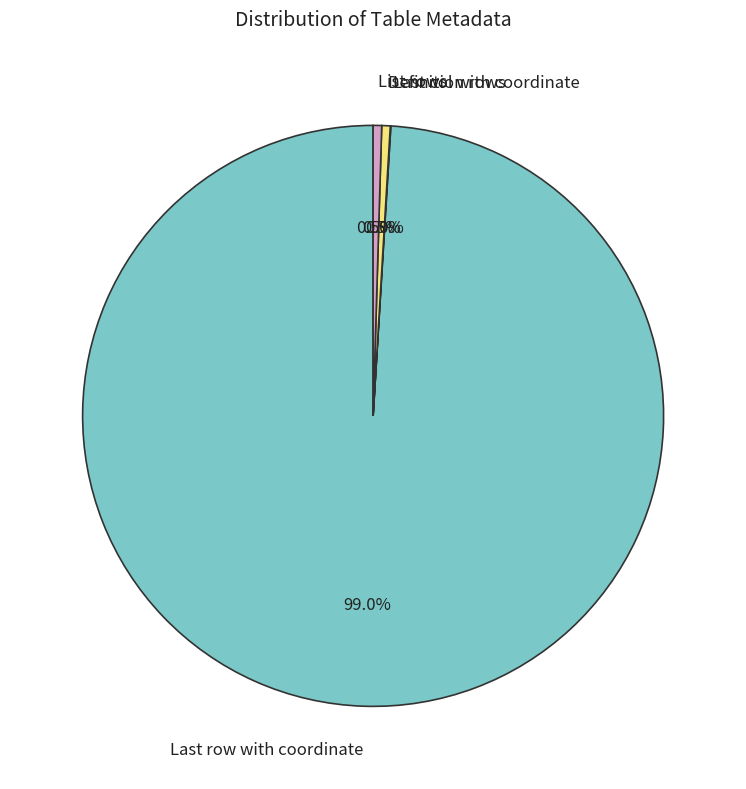

Which category has the biggest portion of the pie?

Last row with coordinate